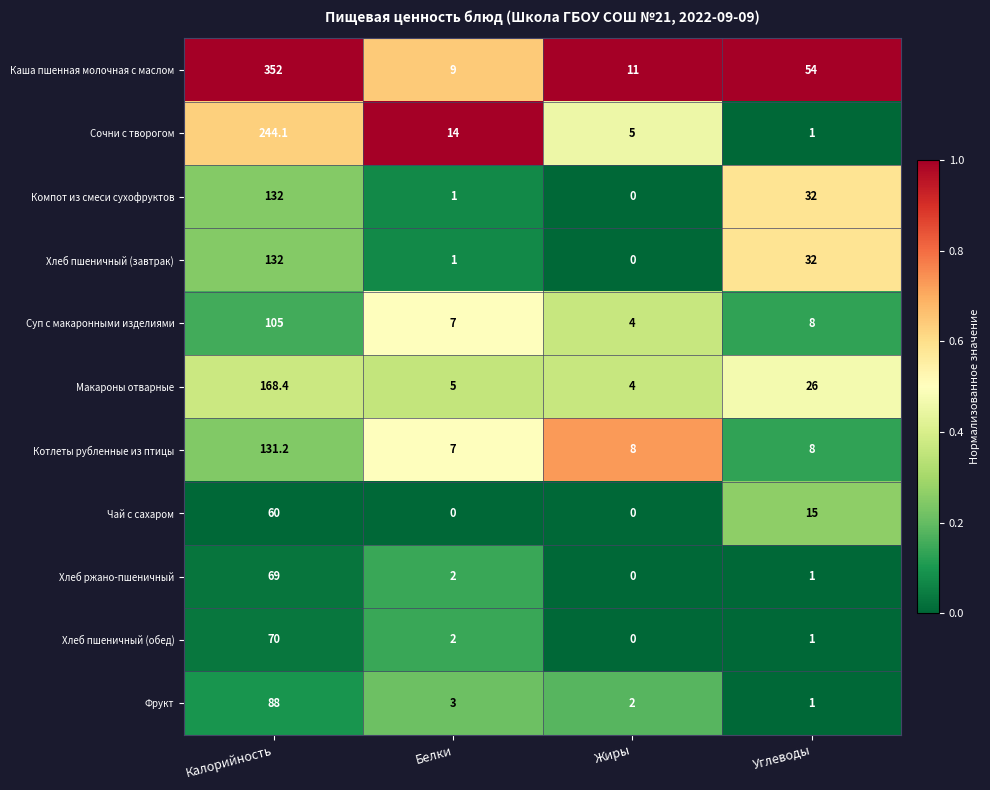

Which series has the largest total across all categories?

Каша пшенная молочная с маслом